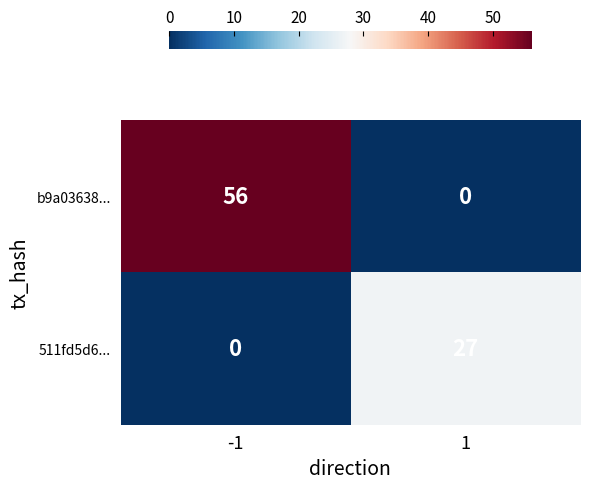

What value does the b9a03638... series have at -1?

56